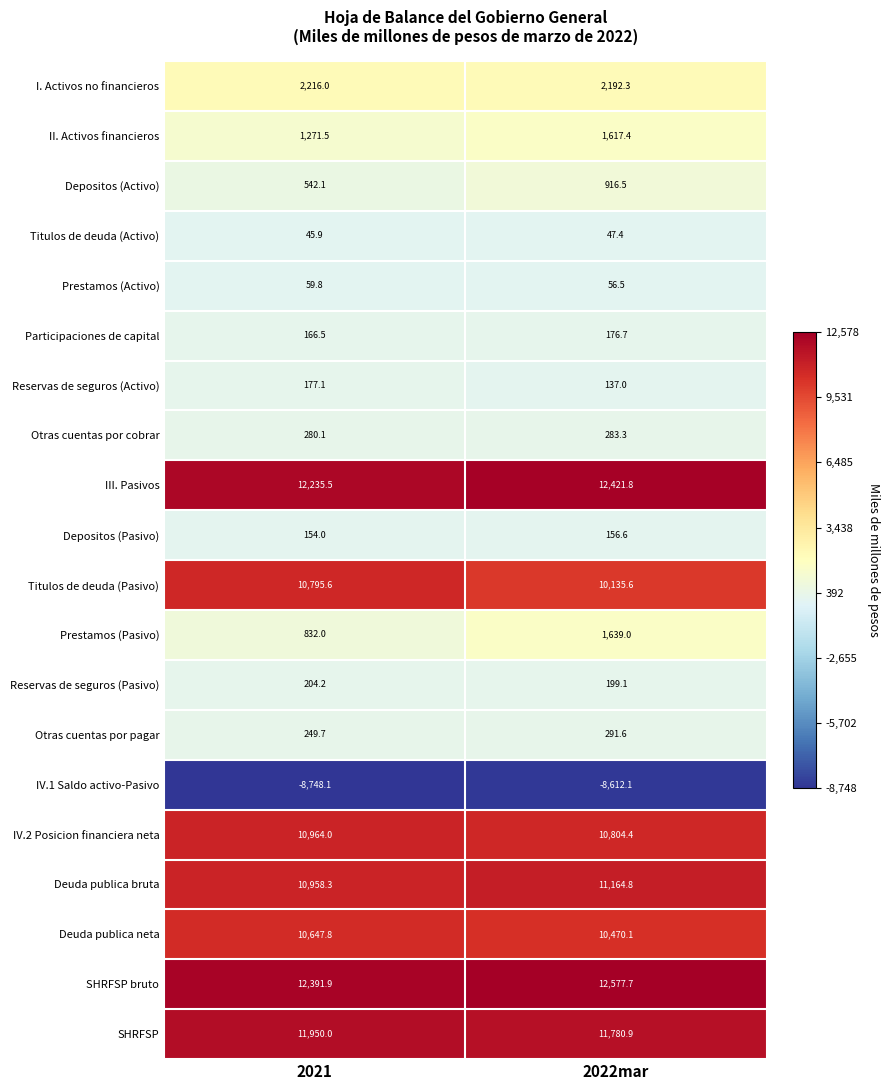

Which series has the largest range (max minus min)?

Prestamos (Pasivo)